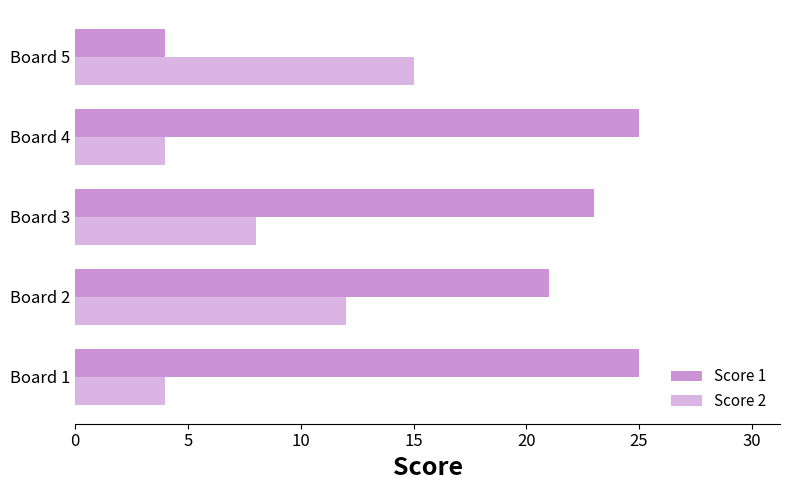

What is the lowest value of the Score 2 series?

4